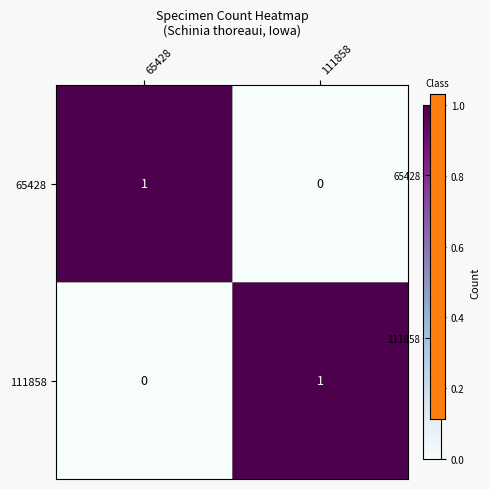

True or false: 65428 has a value of 1 at 65428.

True